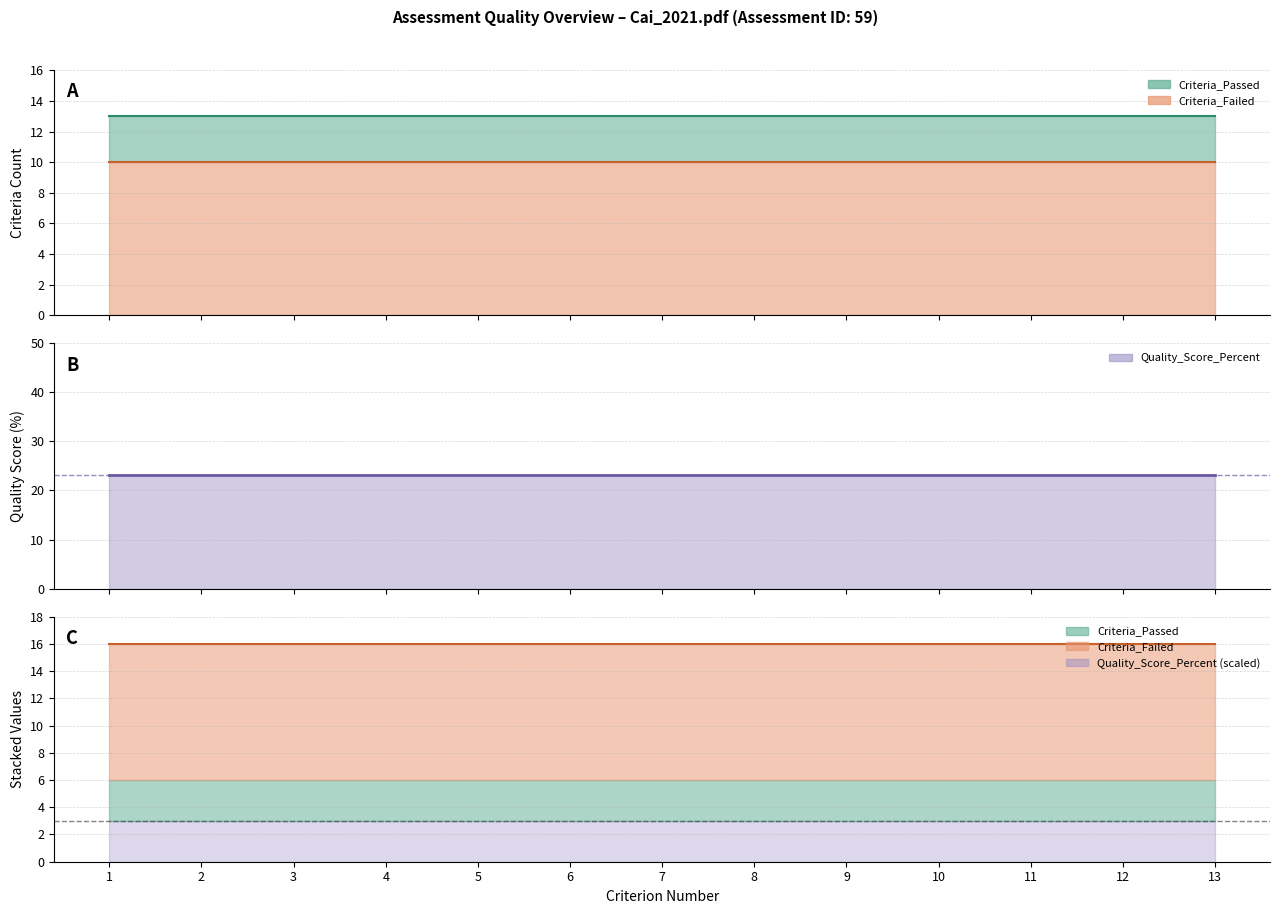

At how many categories does at least one series exceed 9?

13